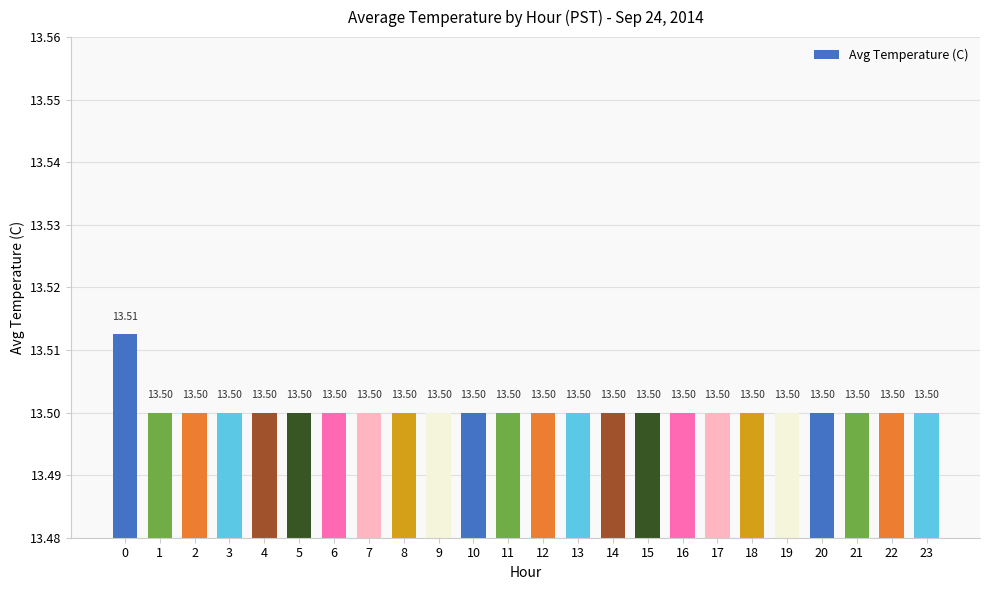

The chart shows a value of 6.0 at 17. True or false?

False